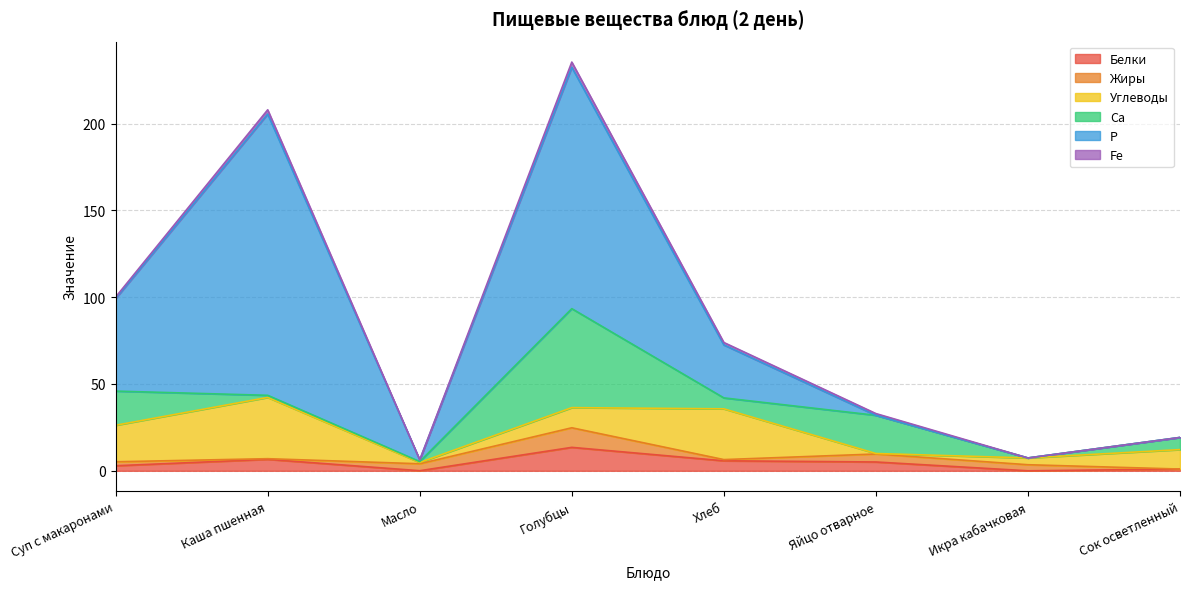

How many interior local valleys does the Жиры series have?

2